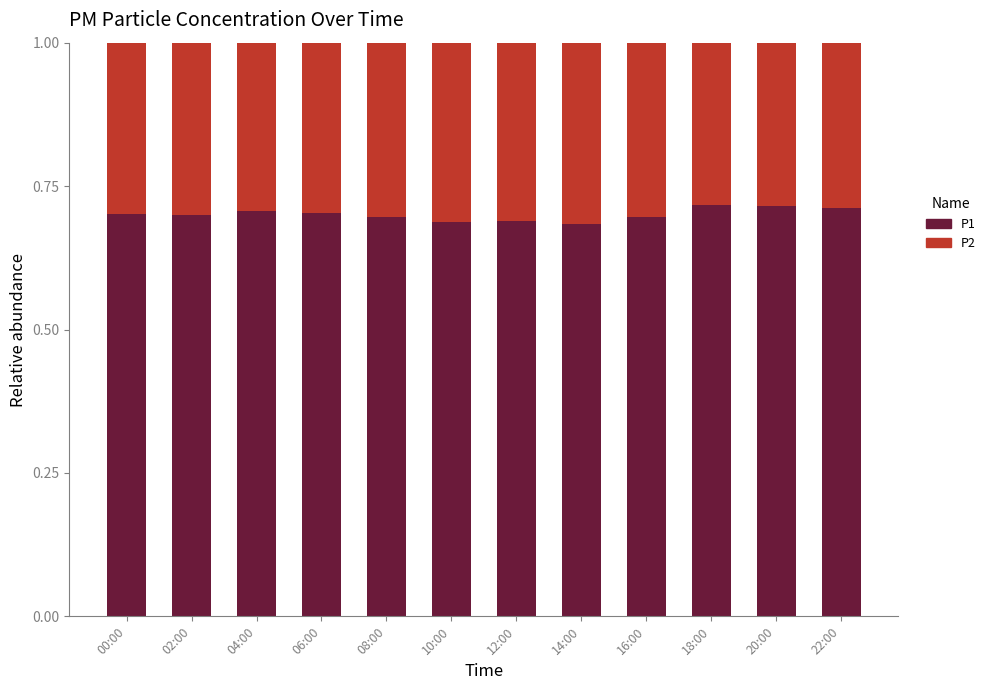

The P1 series shows 1.2 at 10:00. True or false?

False